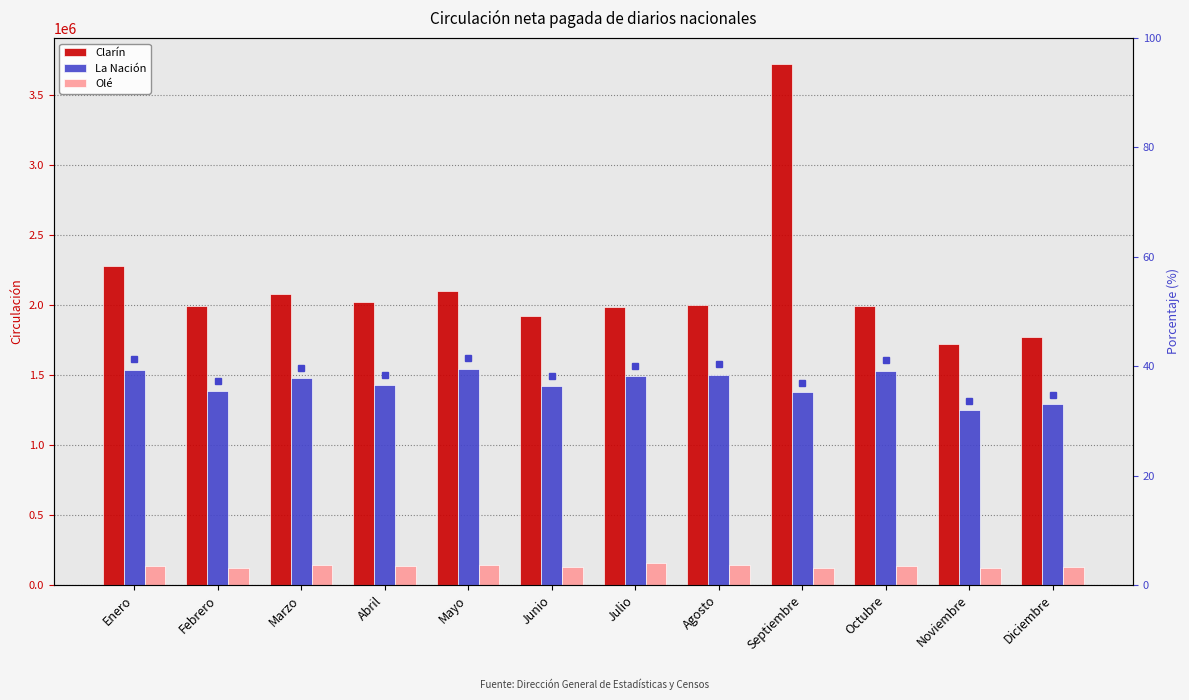

What is the total value across all series at Noviembre?

3103406